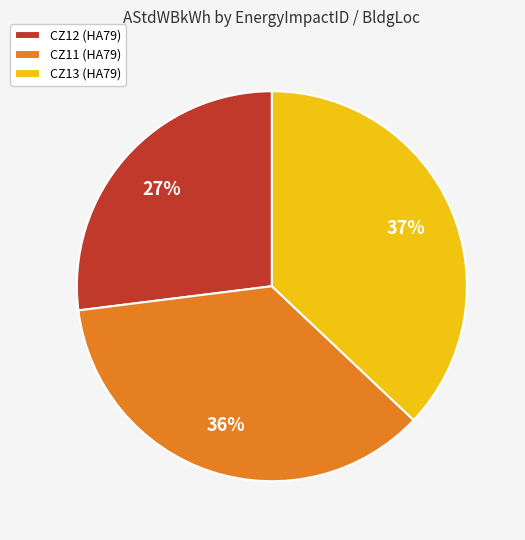

To the nearest percent, what percentage of the pie is CZ13 (HA79)?

37%